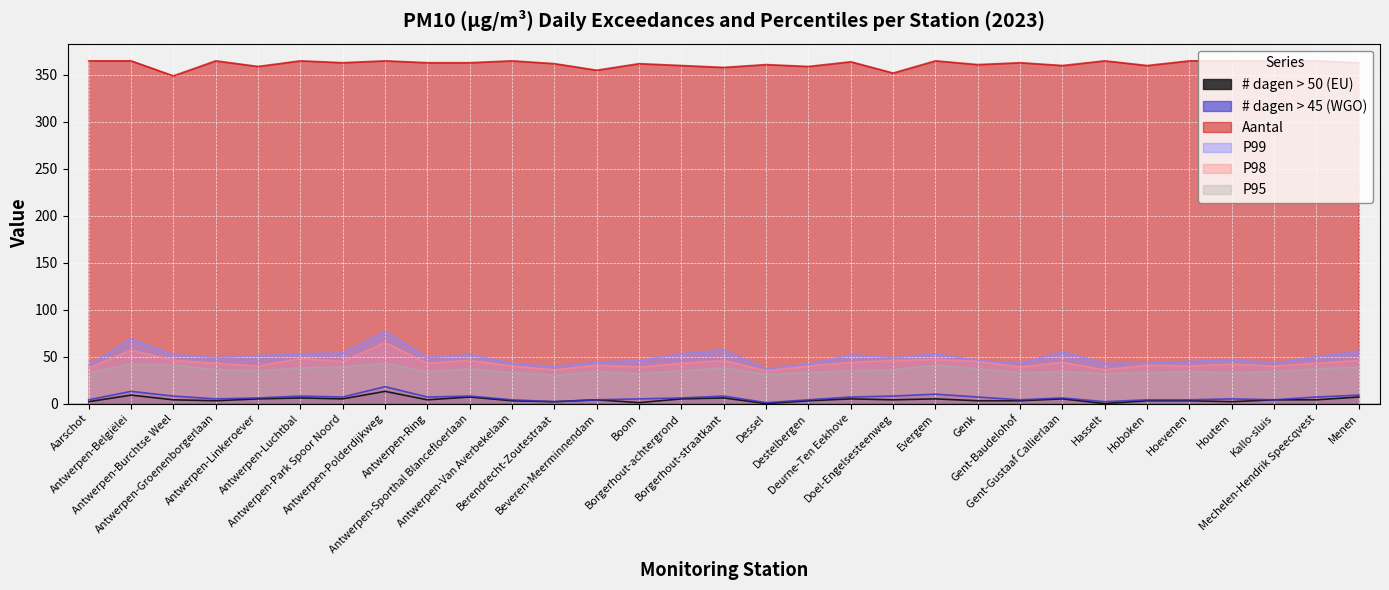

Where is the first local maximum for # dagen > 45 (WGO)?

Antwerpen-Belgiëlei